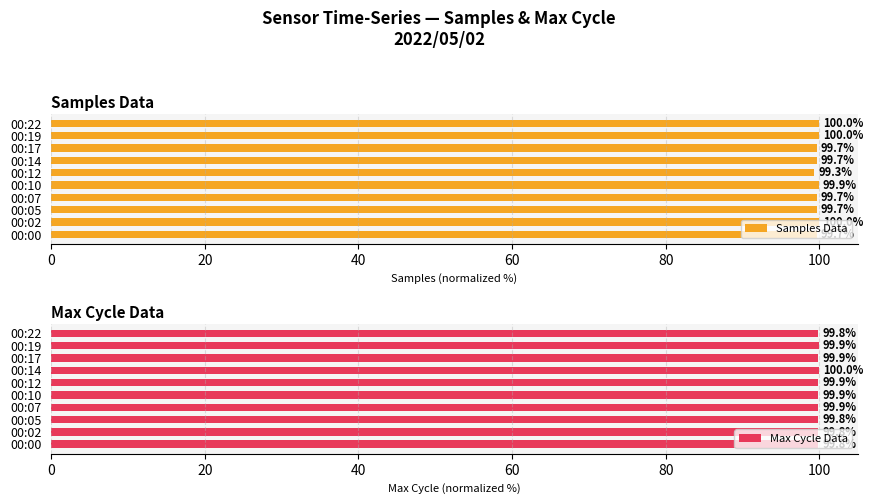

How many bars are there in each group?

2